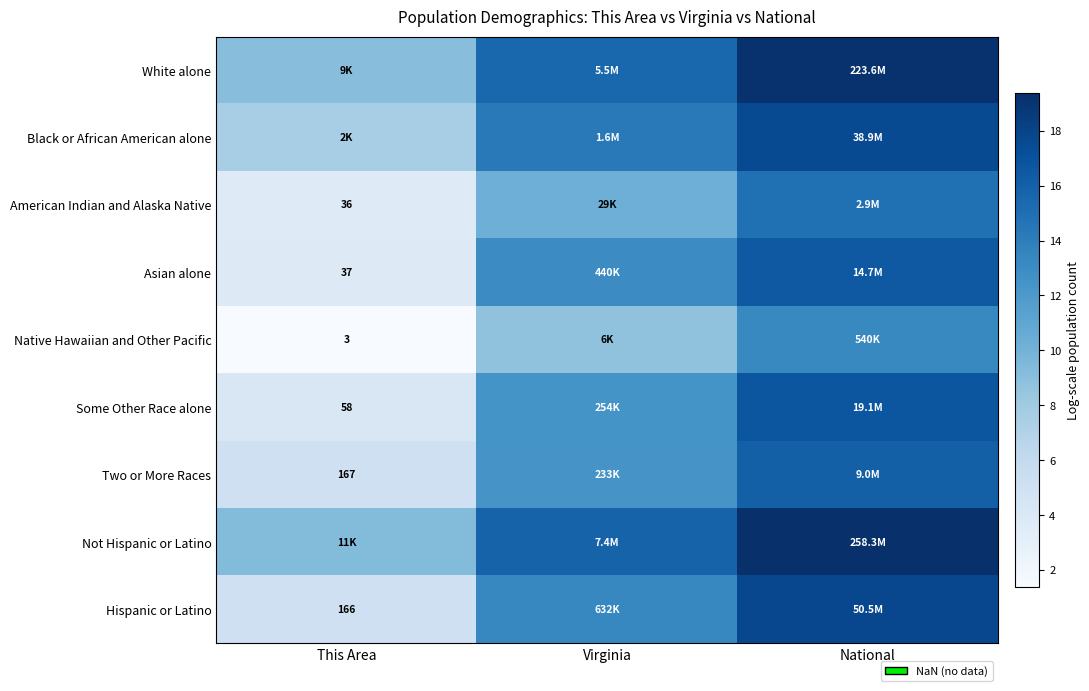

Rank the series by their maximum value, from highest to lowest.

Not Hispanic or Latino, White alone, Hispanic or Latino, Black or African American alone, Some Other Race alone, Asian alone, Two or More Races, American Indian and Alaska Native, Native Hawaiian and Other Pacific